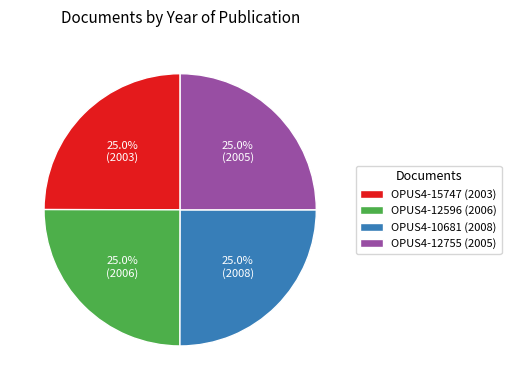

What percentage is the OPUS4-12596 slice, to the nearest percent?

25%